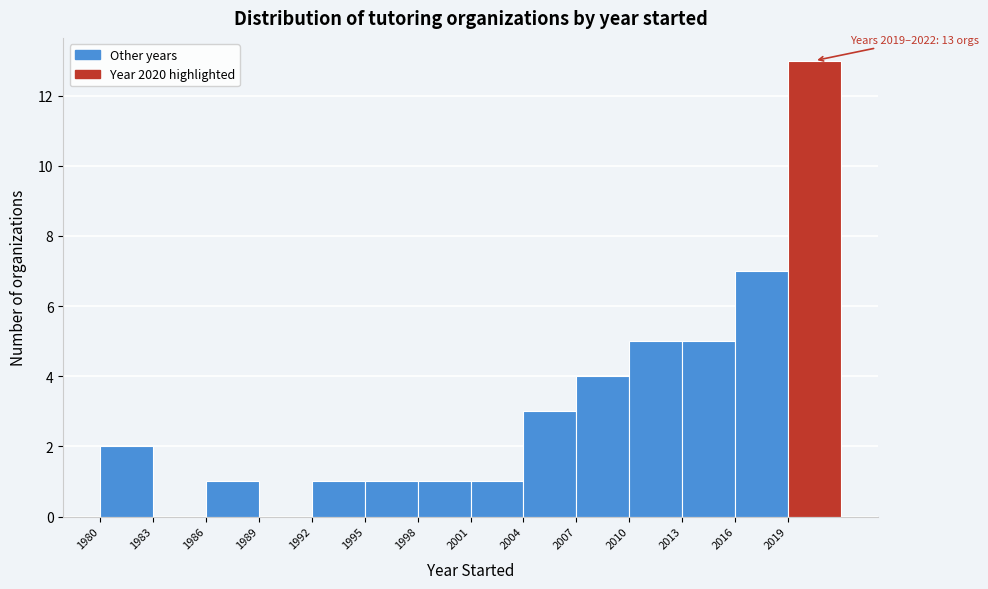

Which range on the x-axis has the tallest bar?

2019 to 2022